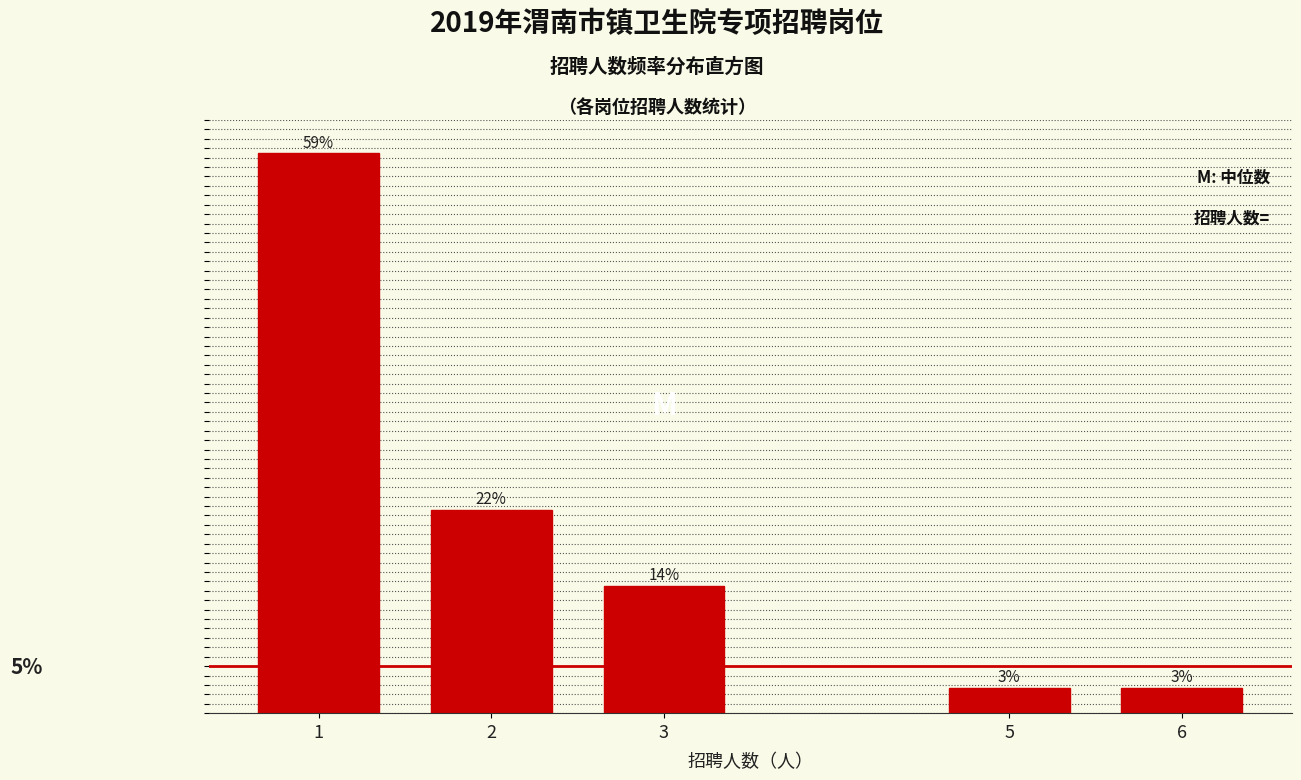

Are the bars horizontal?

No